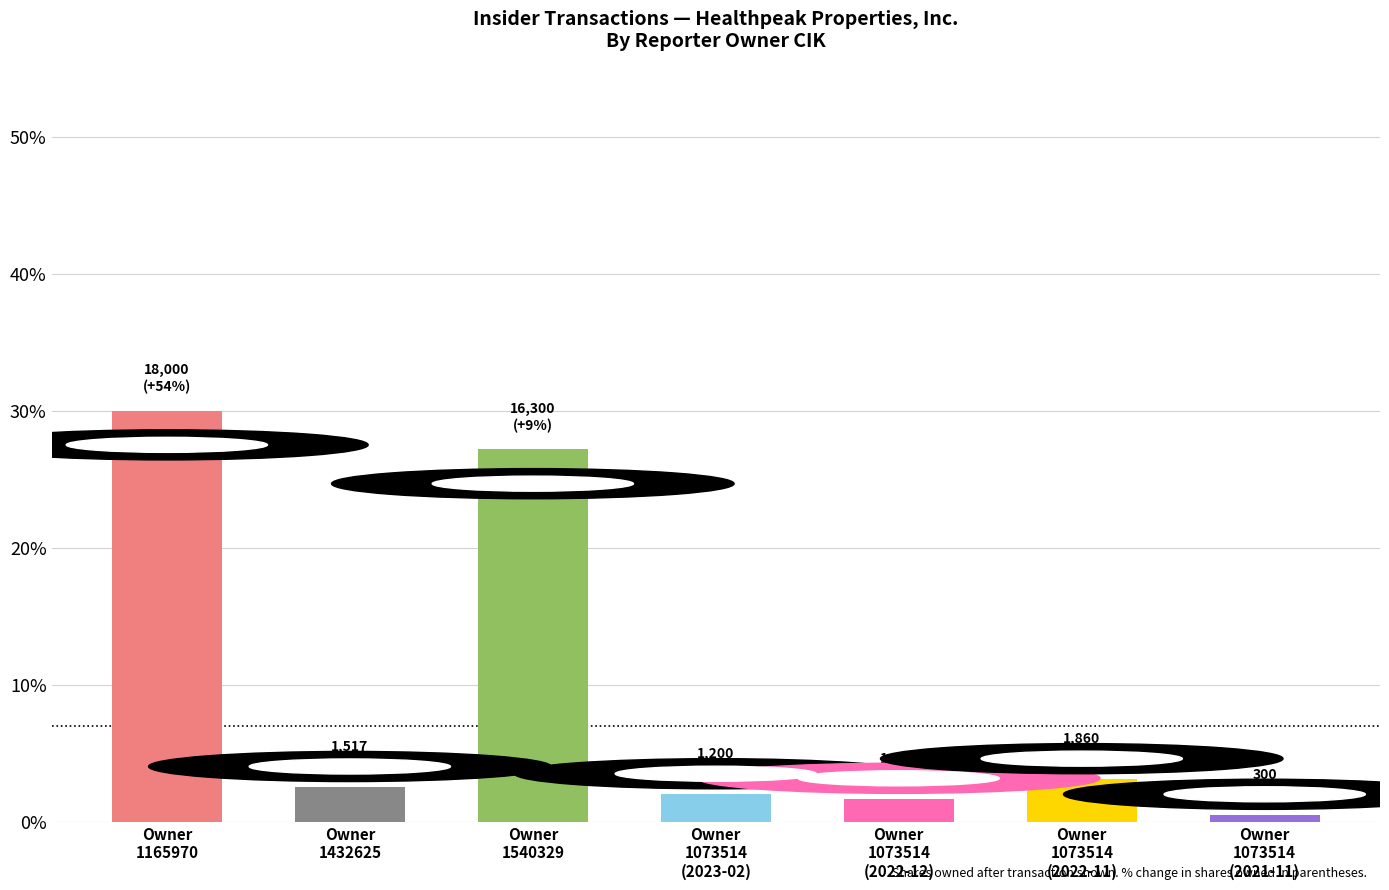

What is the smallest value displayed?

0.5